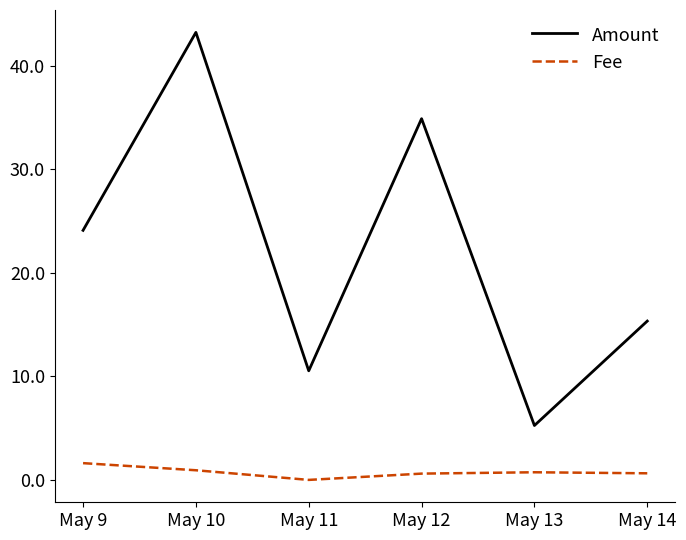

Count the number of categories in the chart.

6